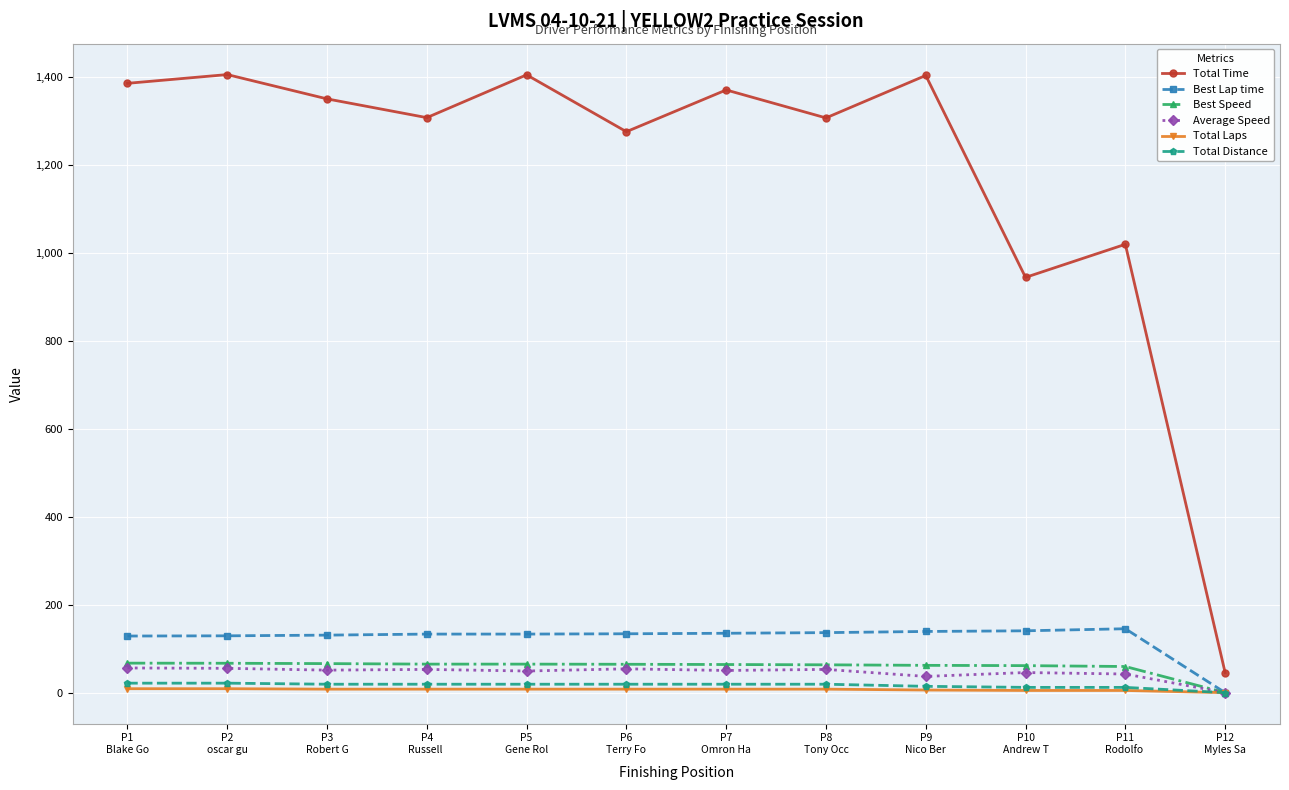

Which series changed the most between P3
Robert G and P5
Gene Rol?

Total Time